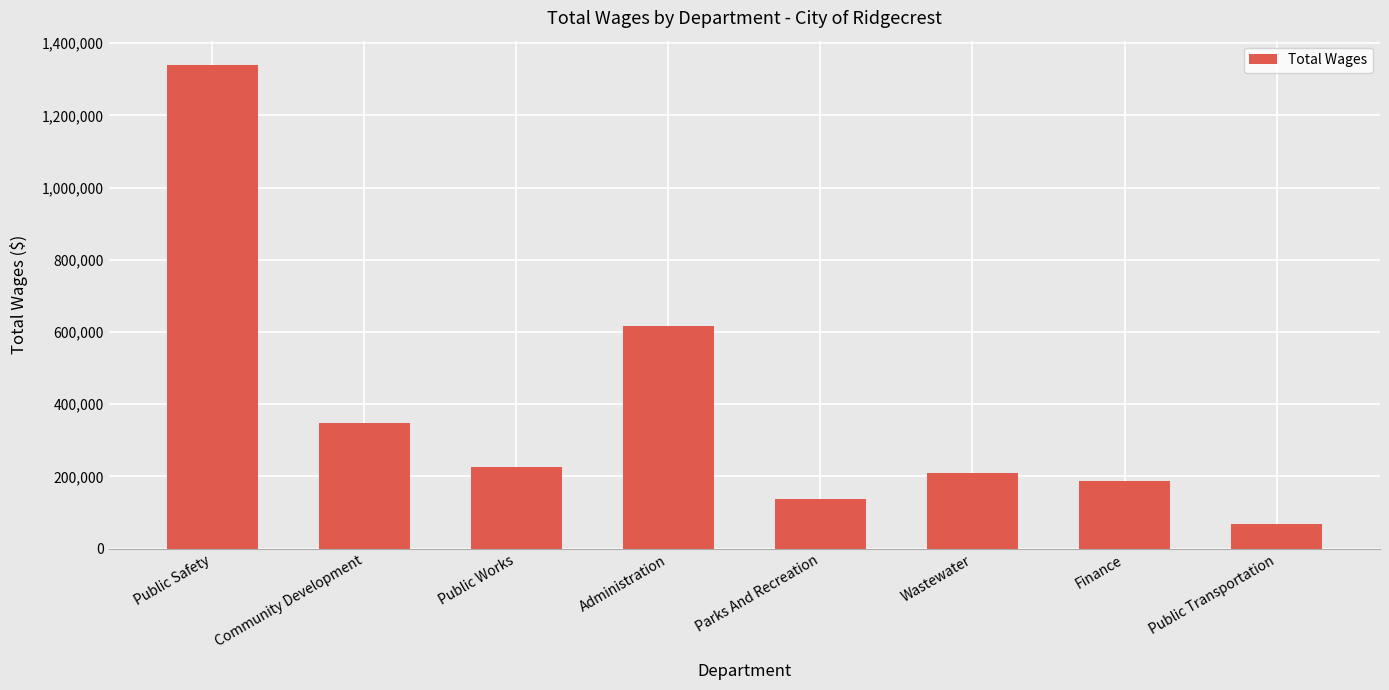

Rank the categories by value from highest to lowest.

Public Safety, Administration, Community Development, Public Works, Wastewater, Finance, Parks And Recreation, Public Transportation